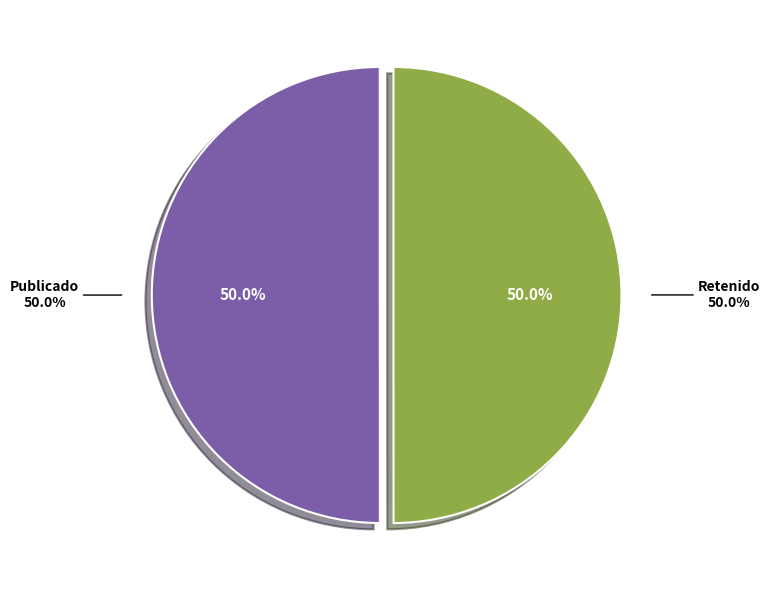

Is the sum of RET and PUB greater than half?

Yes